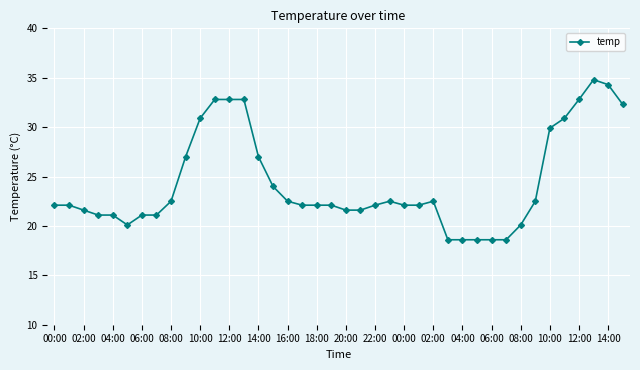

What is the difference between the maximum and minimum values?

16.2